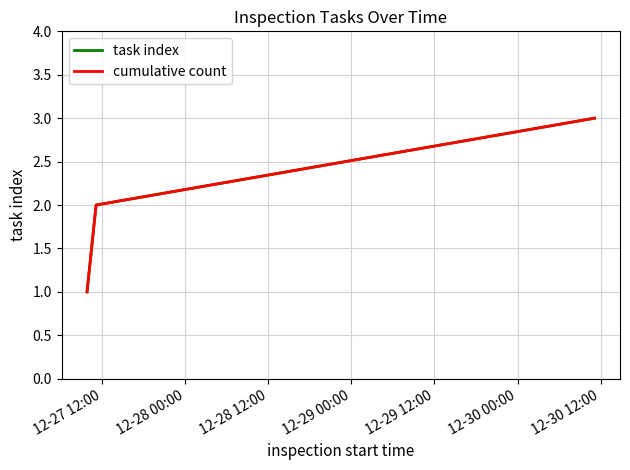

Does the chart have visible grid lines?

Yes